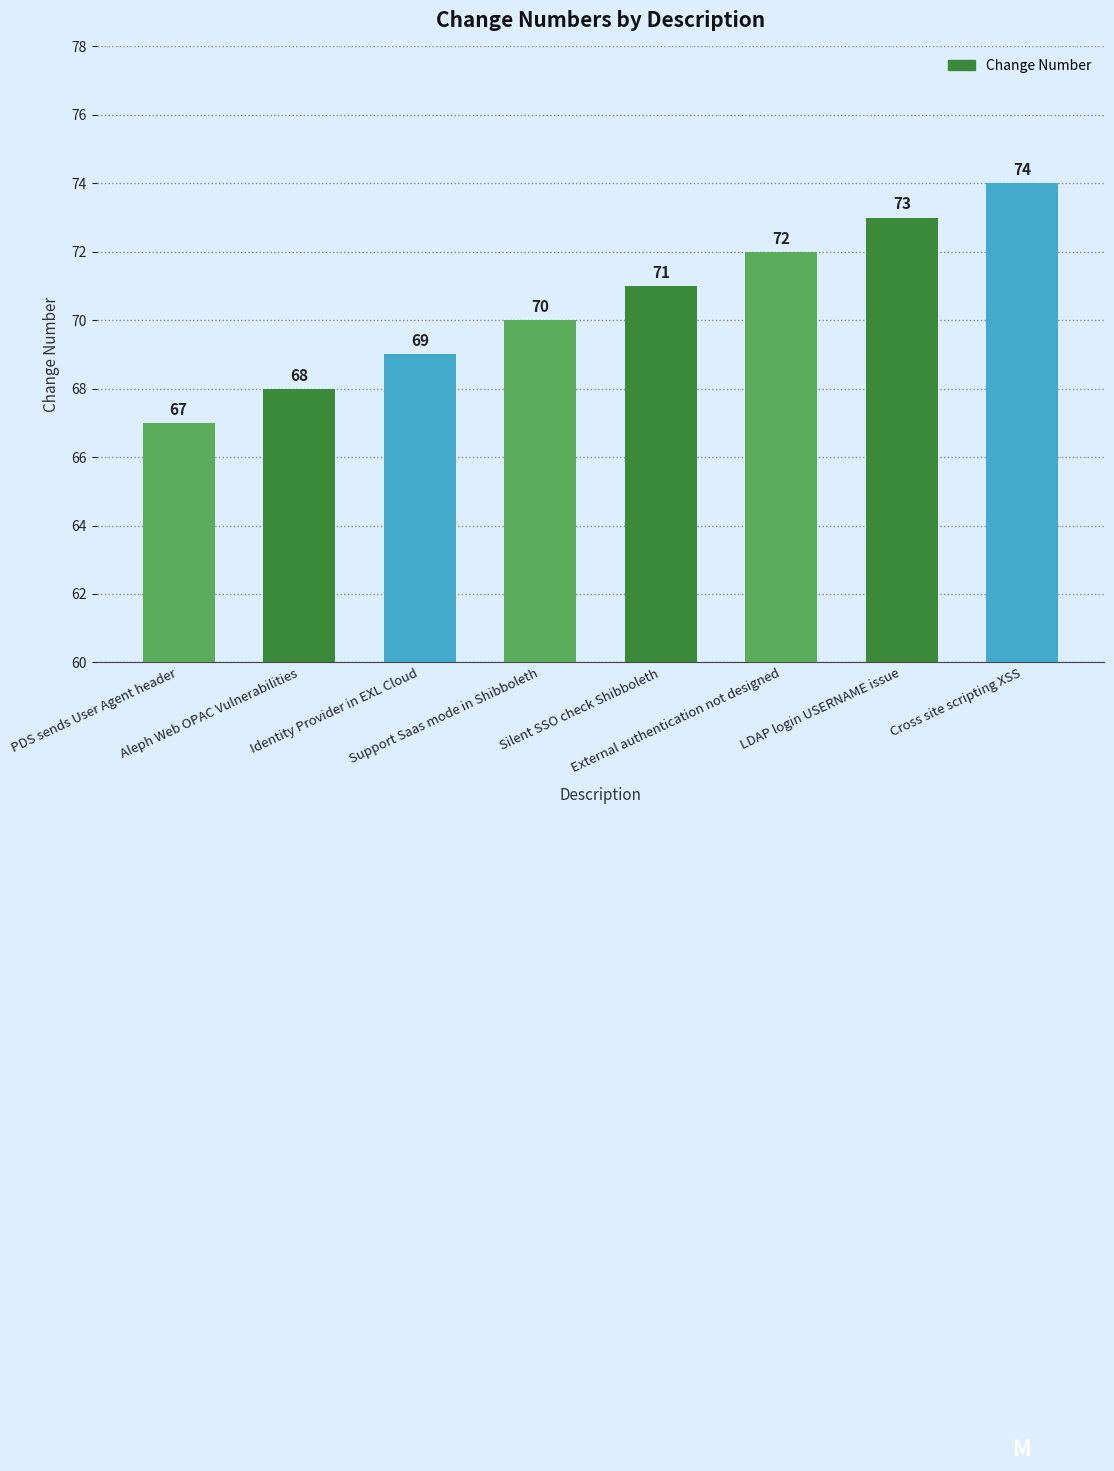

Reading right to left, list all the values displayed in this chart.

Cross site scripting XSS=74	LDAP login USERNAME issue=73	External authentication not designed=72	Silent SSO check Shibboleth=71	Support Saas mode in Shibboleth=70	Identity Provider in EXL Cloud=69	Aleph Web OPAC Vulnerabilities=68	PDS sends User Agent header=67